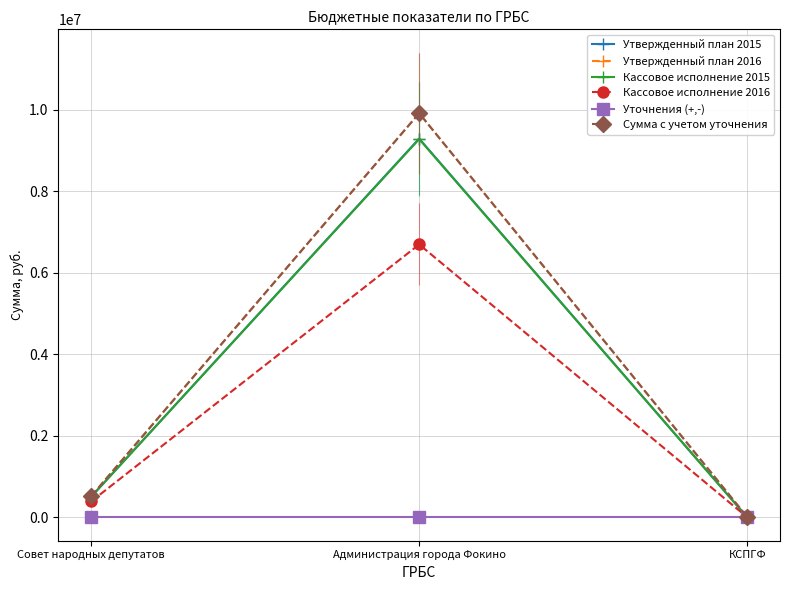

How many lines are shown in the chart?

6